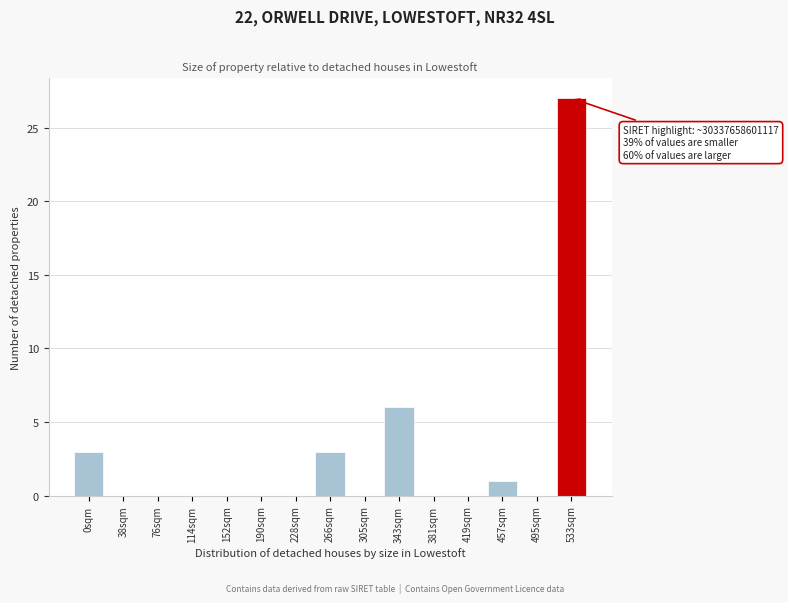

Reading left to right, what are all the values shown in this chart?

0sqm=3	38sqm=0	76sqm=0	114sqm=0	152sqm=0	190sqm=0	228sqm=0	266sqm=3	305sqm=0	343sqm=6	381sqm=0	419sqm=0	457sqm=1	495sqm=0	533sqm=27